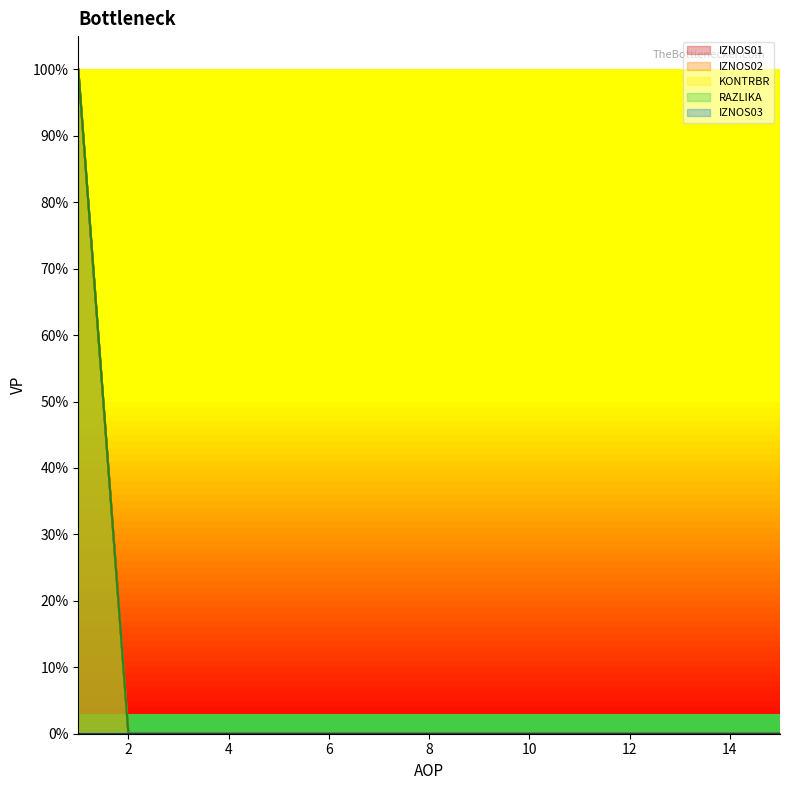

True or false: IZNOS02 and RAZLIKA cross at least once.

False